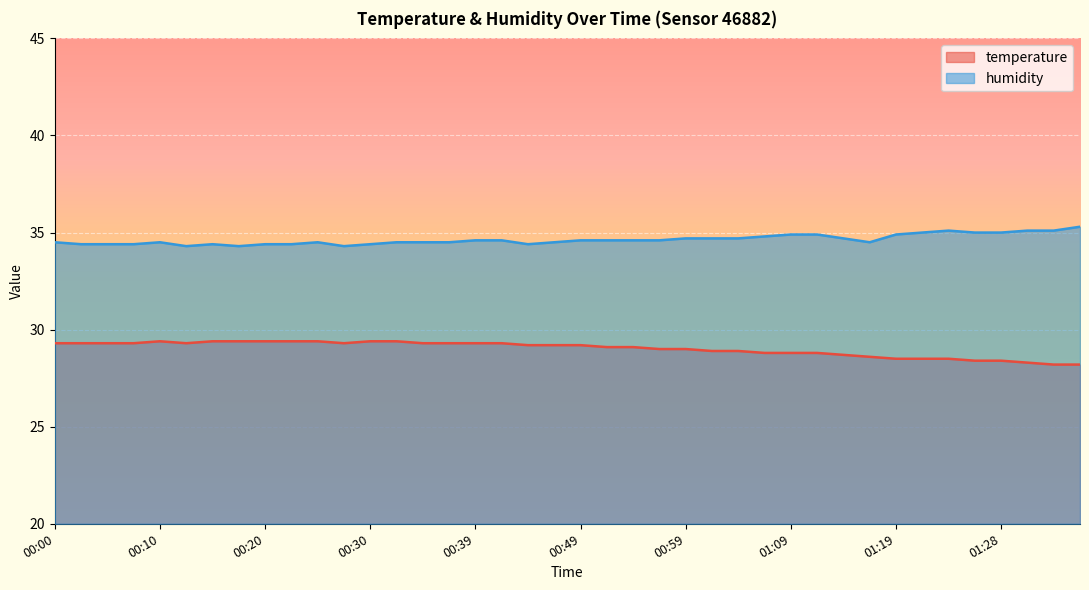

True or false: temperature and humidity intersect in this chart.

False